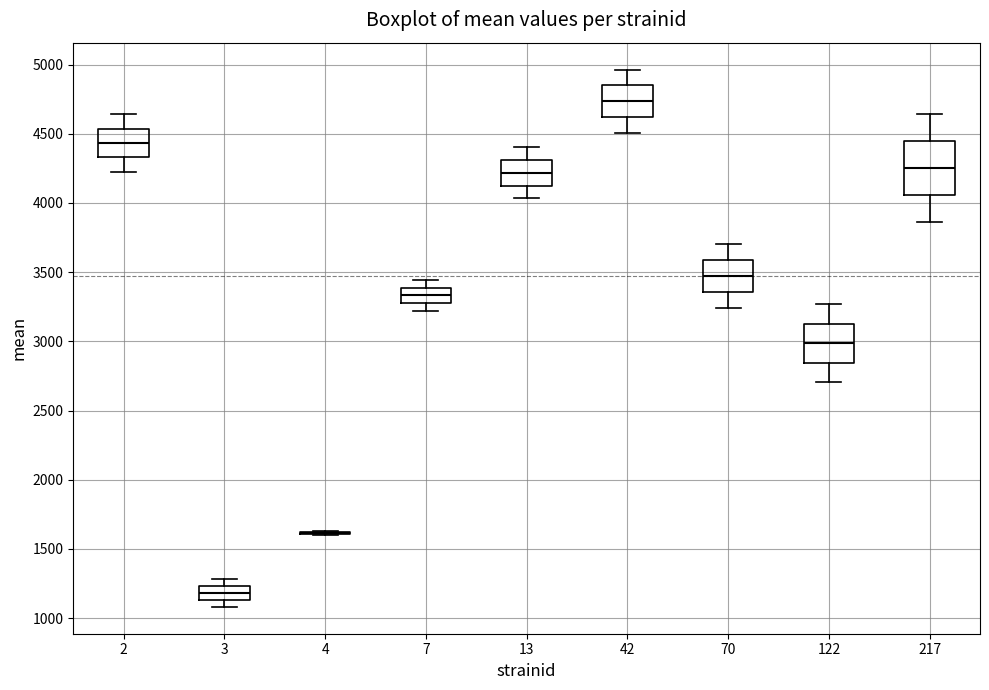

Reading left to right, transcribe this box plot: for each box, give where its median line is, the range the box spans, and where its two whiskers end, as read against the y-axis. The values are not printed on the chart, so give them approximately, as read against the axis.

2: median 4450, box 4350 to 4550, whiskers 4250 to 4650
3: median 1200, box 1150 to 1250, whiskers 1100 to 1300
4: box collapsed to a line at 1600, whiskers 1600 to 1650
7: median 3350, box 3300 to 3400, whiskers 3200 to 3450
13: median 4200, box 4150 to 4300, whiskers 4050 to 4400
42: median 4750, box 4600 to 4850, whiskers 4500 to 4950
70: median 3450, box 3350 to 3600, whiskers 3250 to 3700
122: median 3000, box 2850 to 3150, whiskers 2700 to 3250
217: median 4250, box 4050 to 4450, whiskers 3850 to 4650